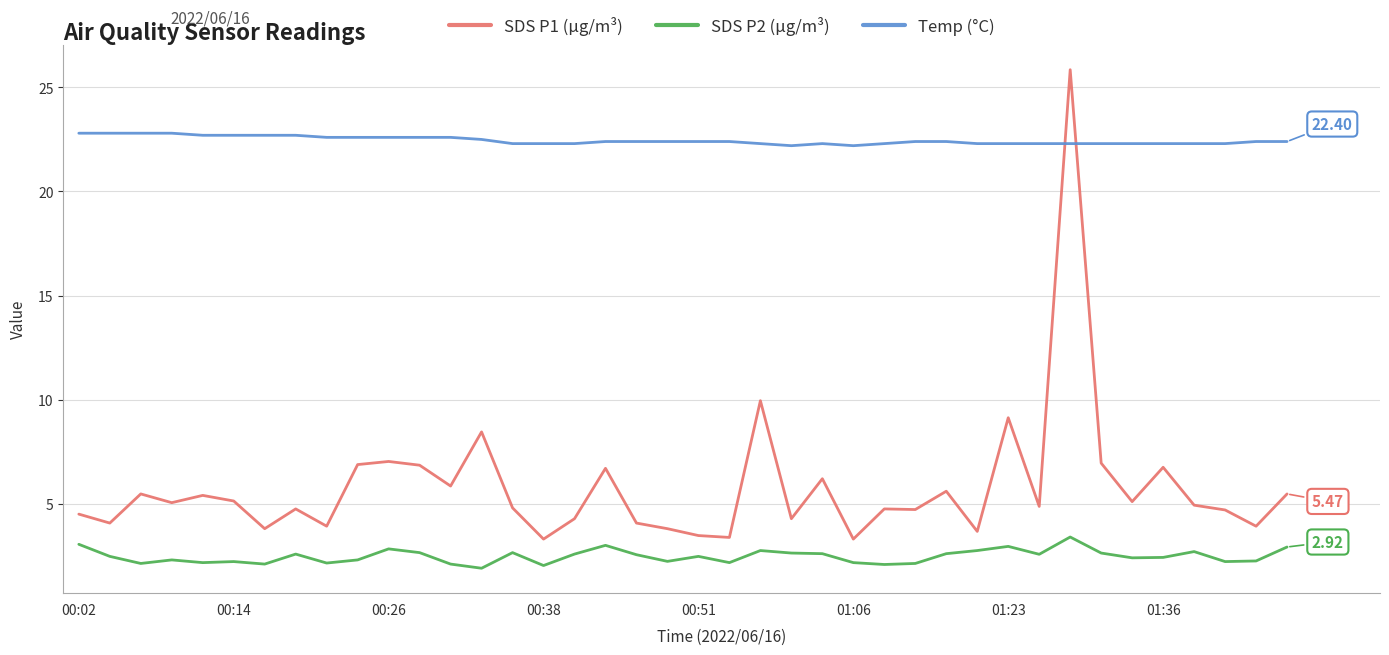

Which series has the largest total across all categories?

Temp (°C)